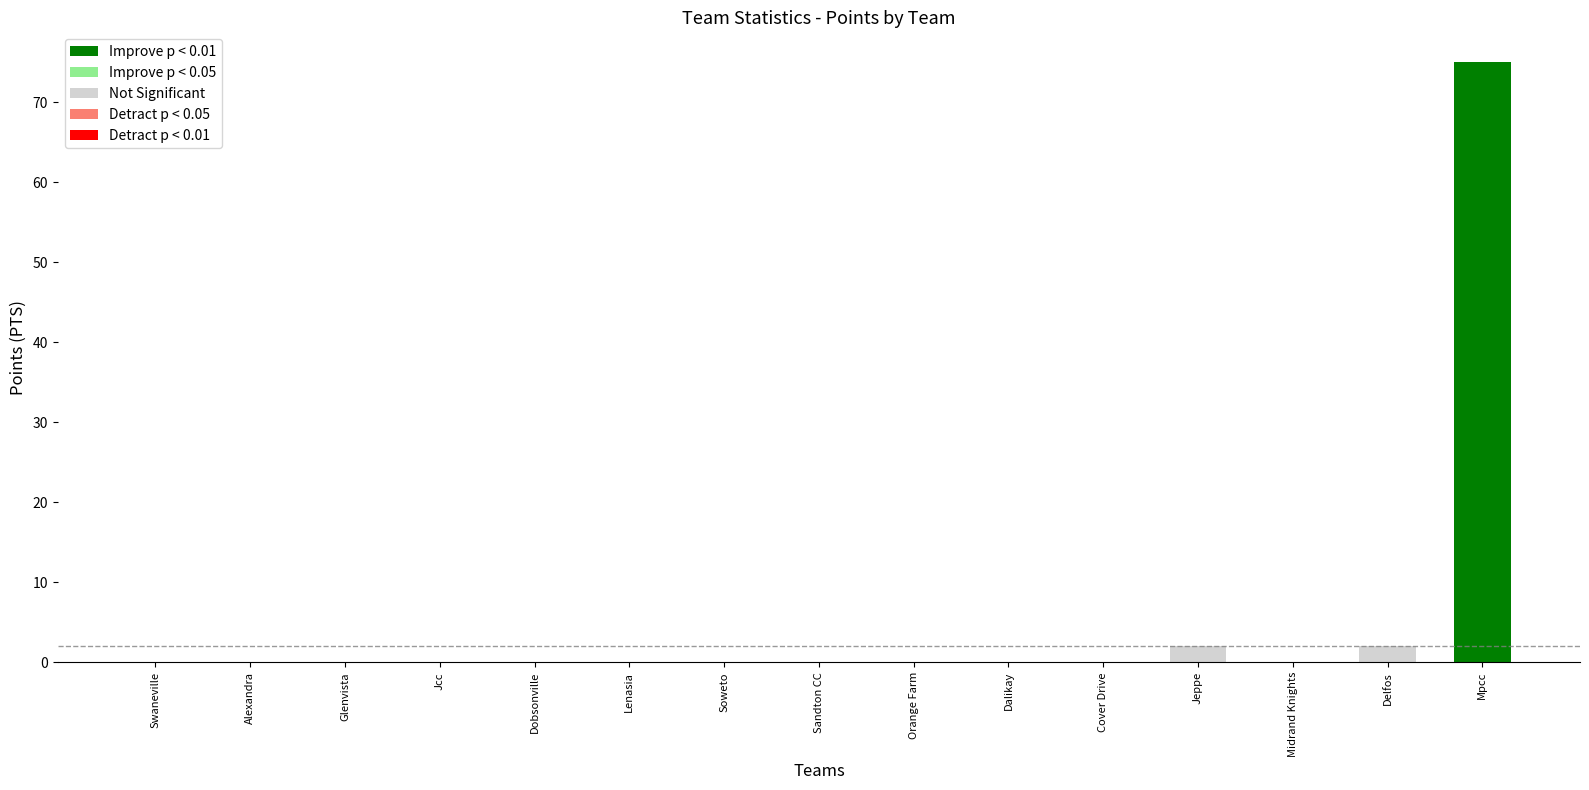

Reading left to right, transcribe all the data shown in this chart.

Swaneville=0	Alexandra=0	Glenvista=0	Jcc=0	Dobsonville=0	Lenasia=0	Soweto=0	Sandton CC=0	Orange Farm=0	Dalikay=0	Cover Drive=0	Jeppe=2	Midrand Knights=0	Delfos=2	Mpcc=75